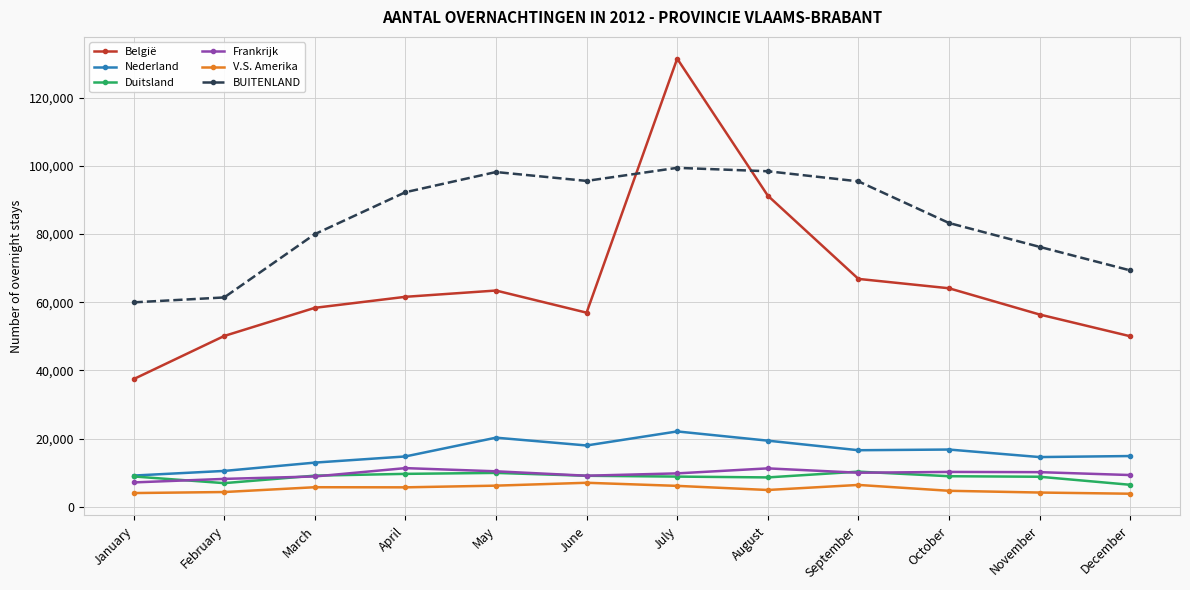

What is the value of the België point at the 1st from the left?

37458